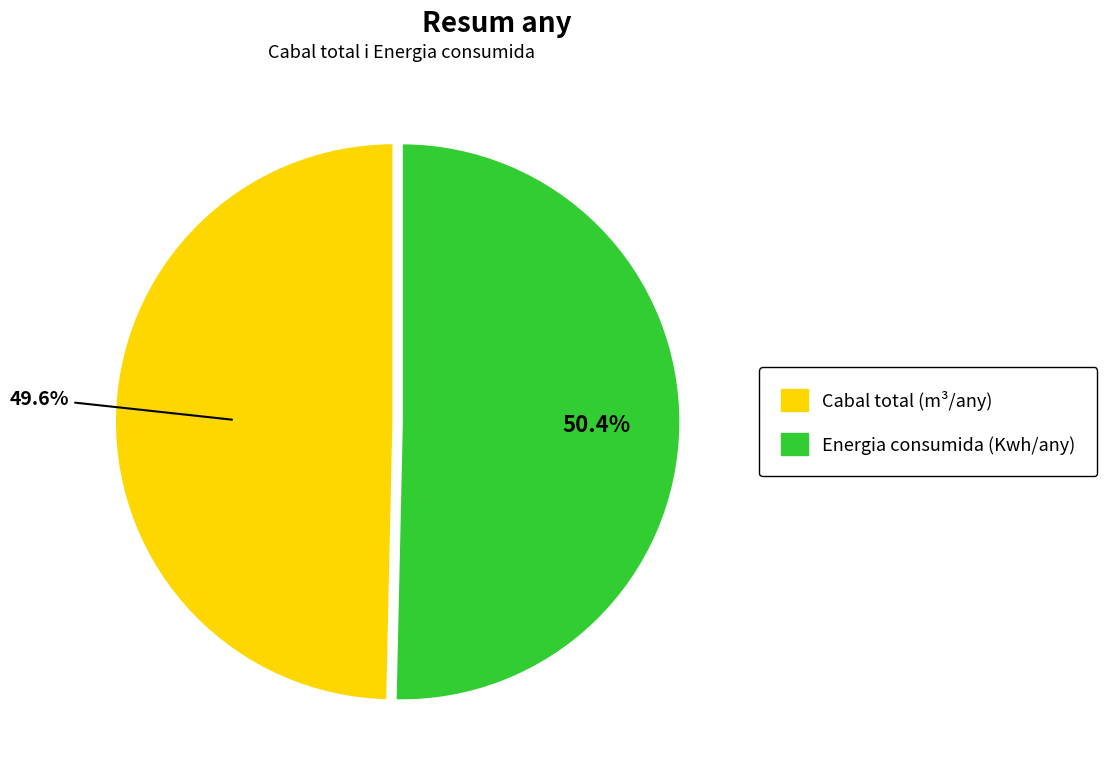

Is Energia consumida (Kwh/any) the majority of the pie?

Yes